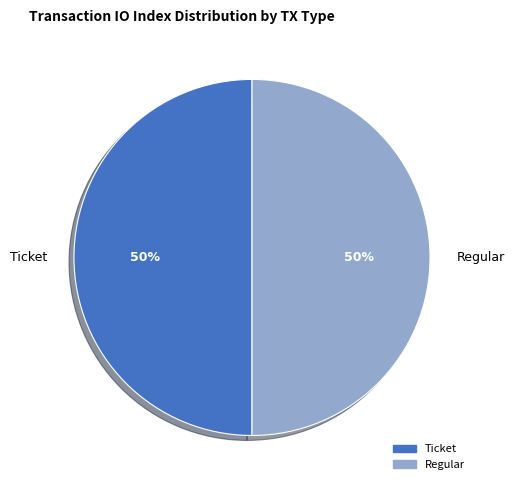

To the nearest percent, what portion does Regular represent?

50%